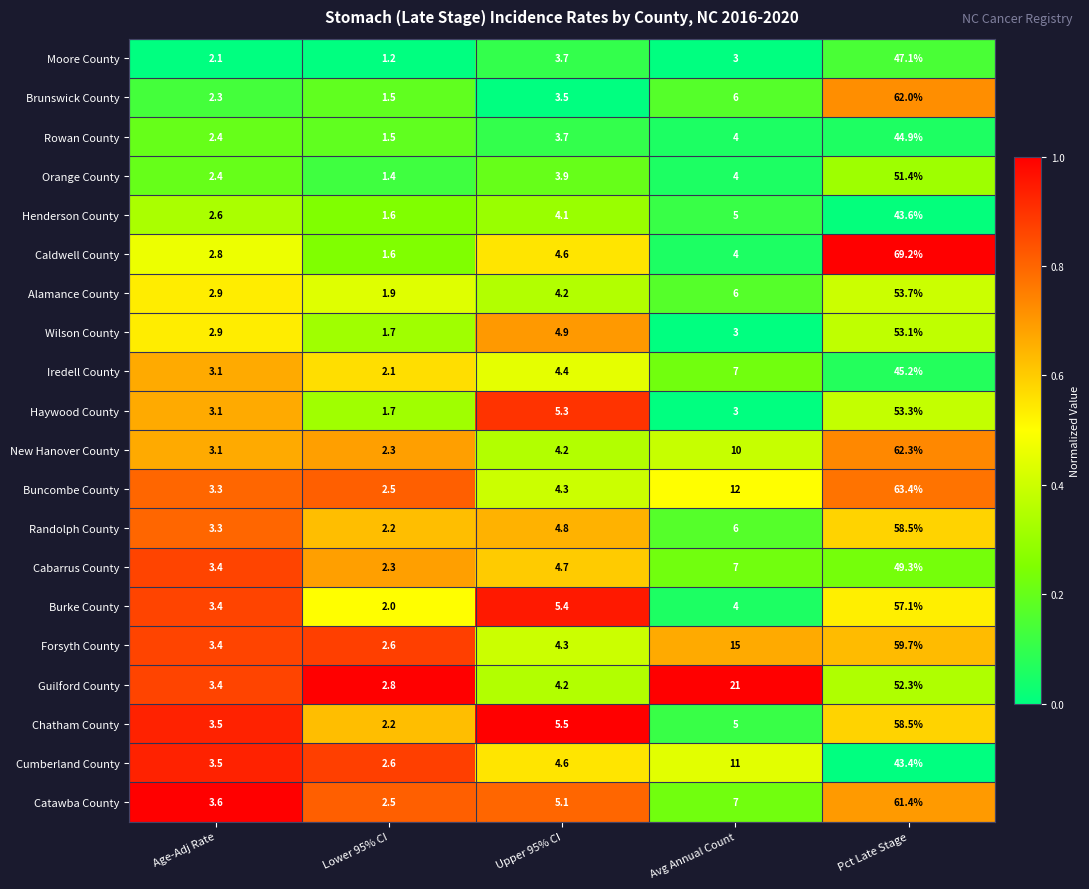

What is the spread (max minus min) of values at Avg Annual Count?

18.0